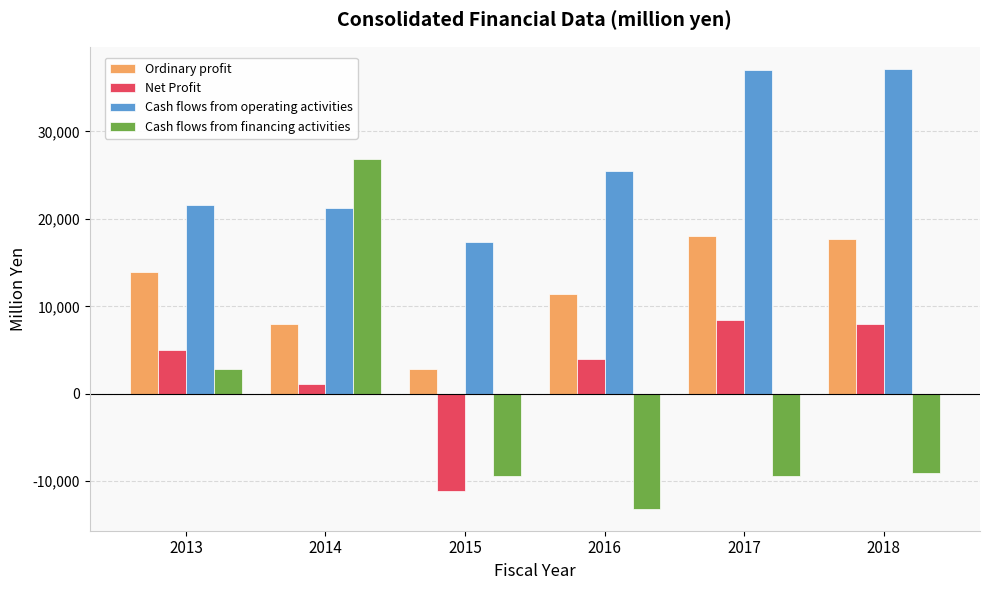

At which category does the chart reach its minimum across all series?

2016